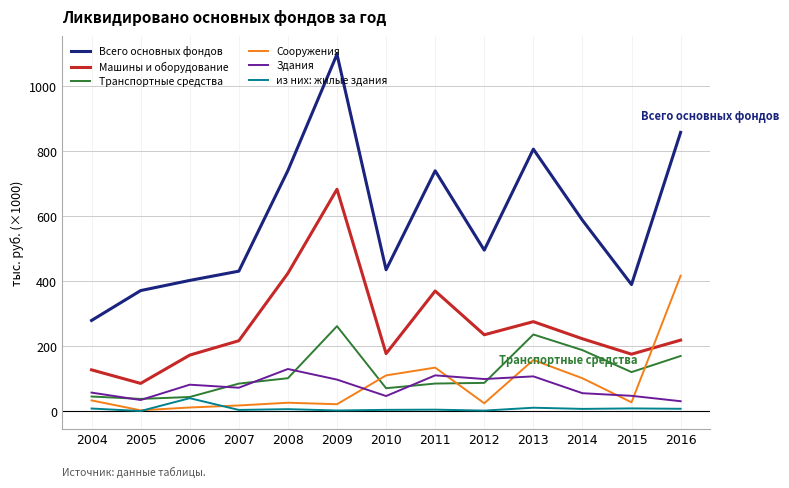

True or false: Машины и оборудование and Здания cross at least once.

False